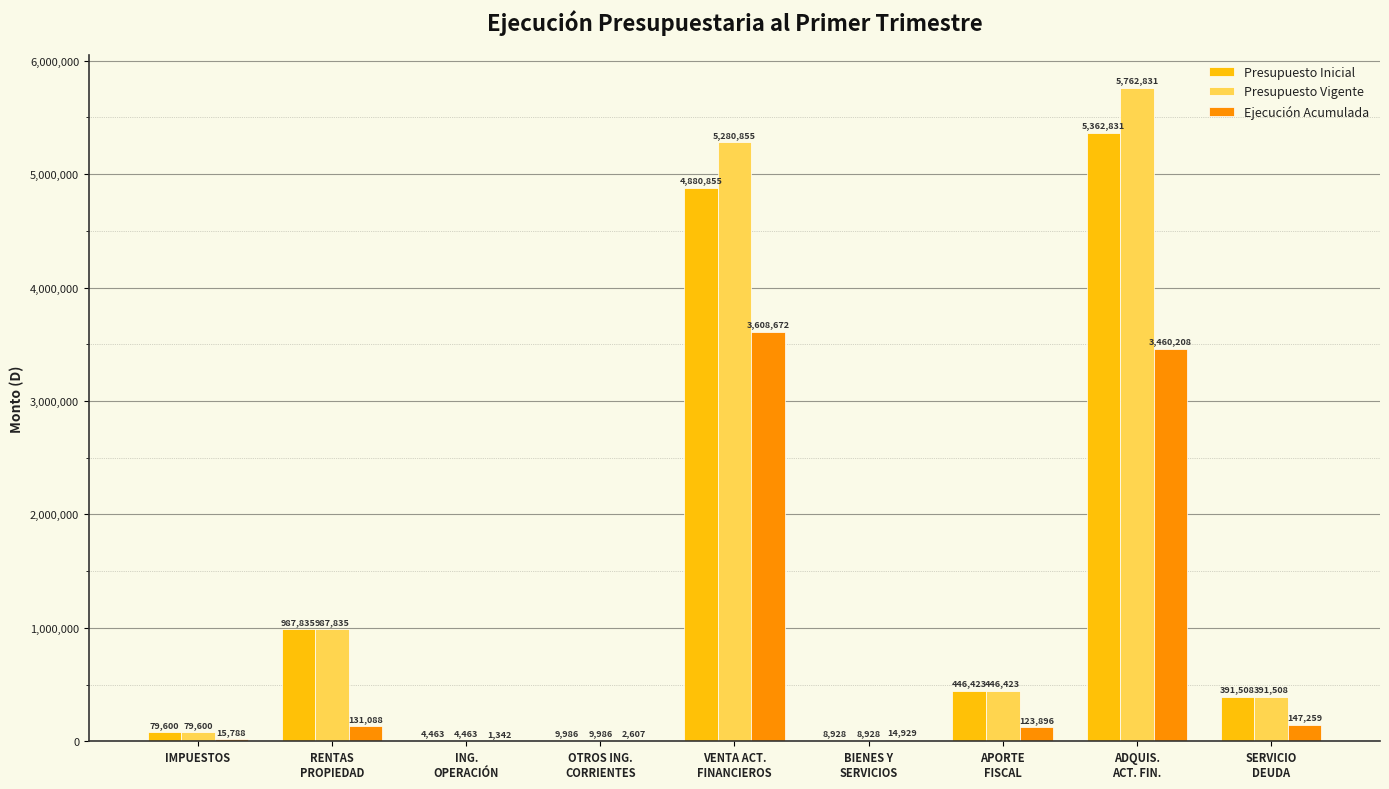

What is the greatest value displayed?

5762831